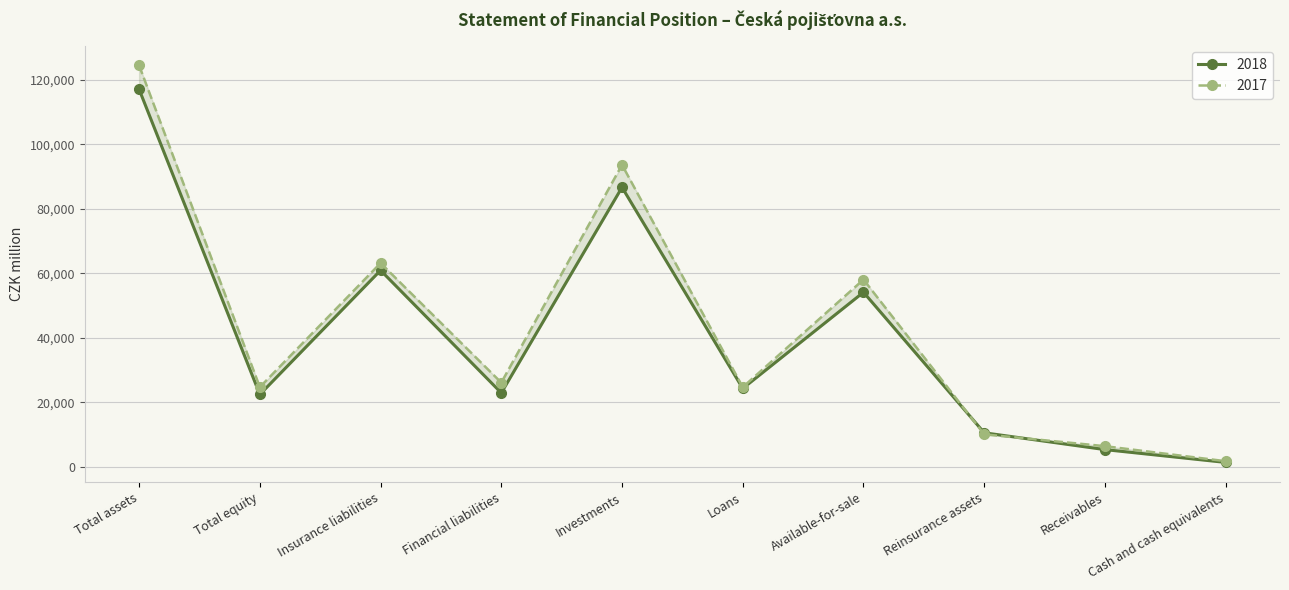

Rank the series by their average value, from lowest to highest.

2018, 2017